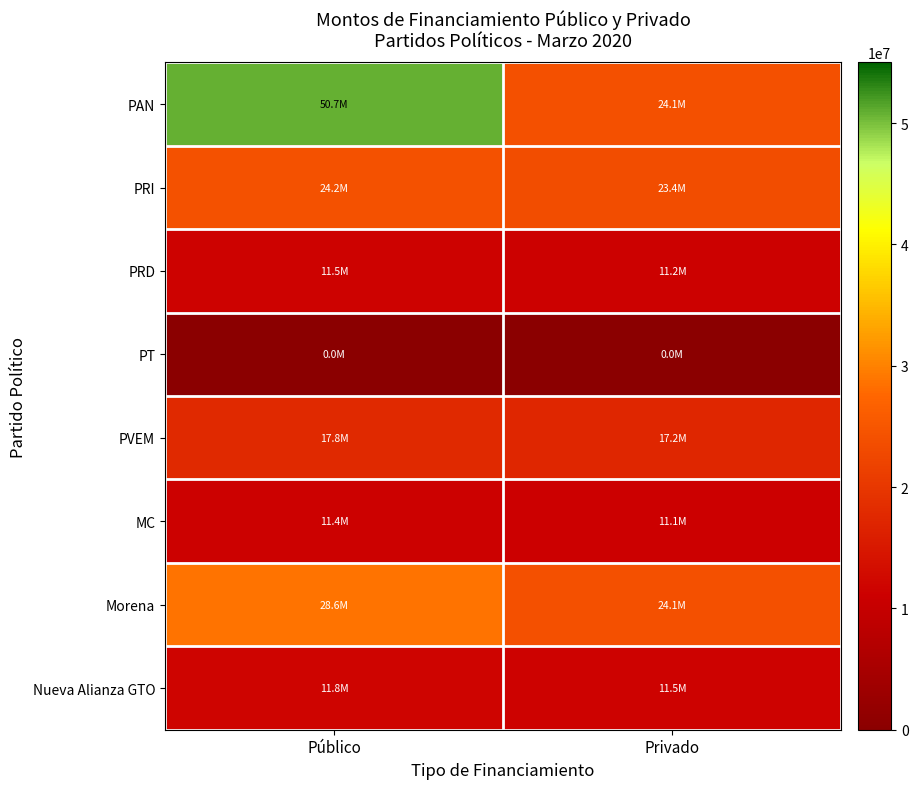

At how many categories does at least one series exceed 13921289?

2